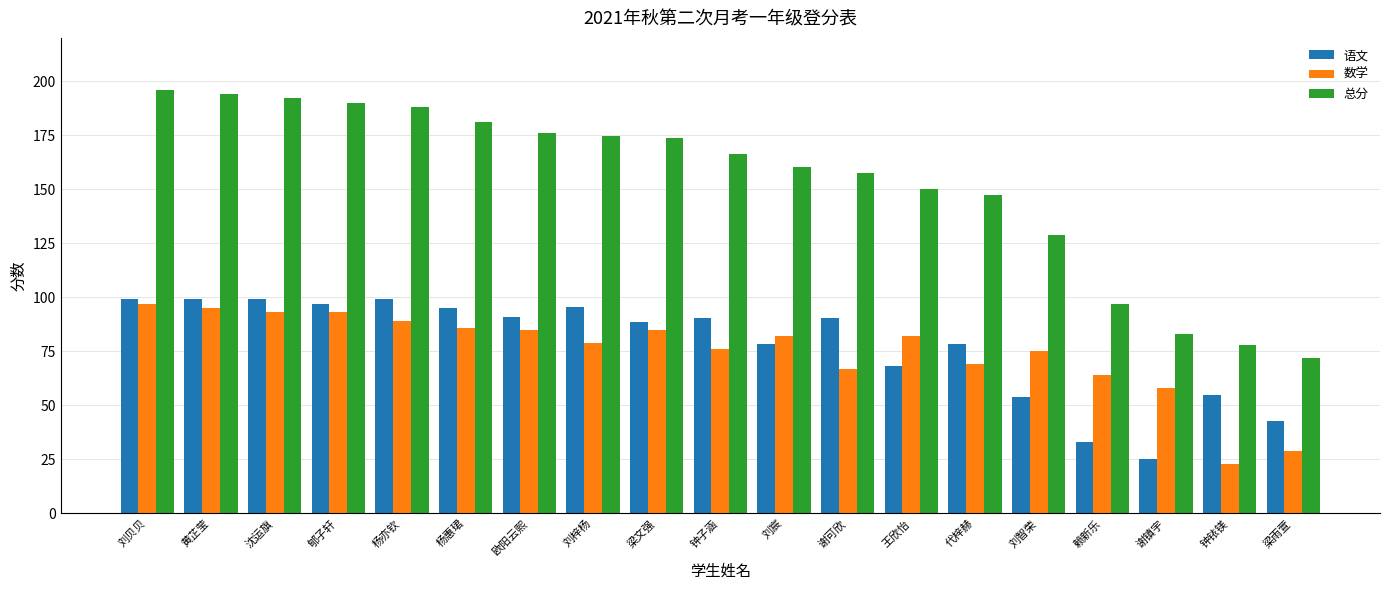

Is it true that 总分 equals 248.6 at 代梓赫?

False